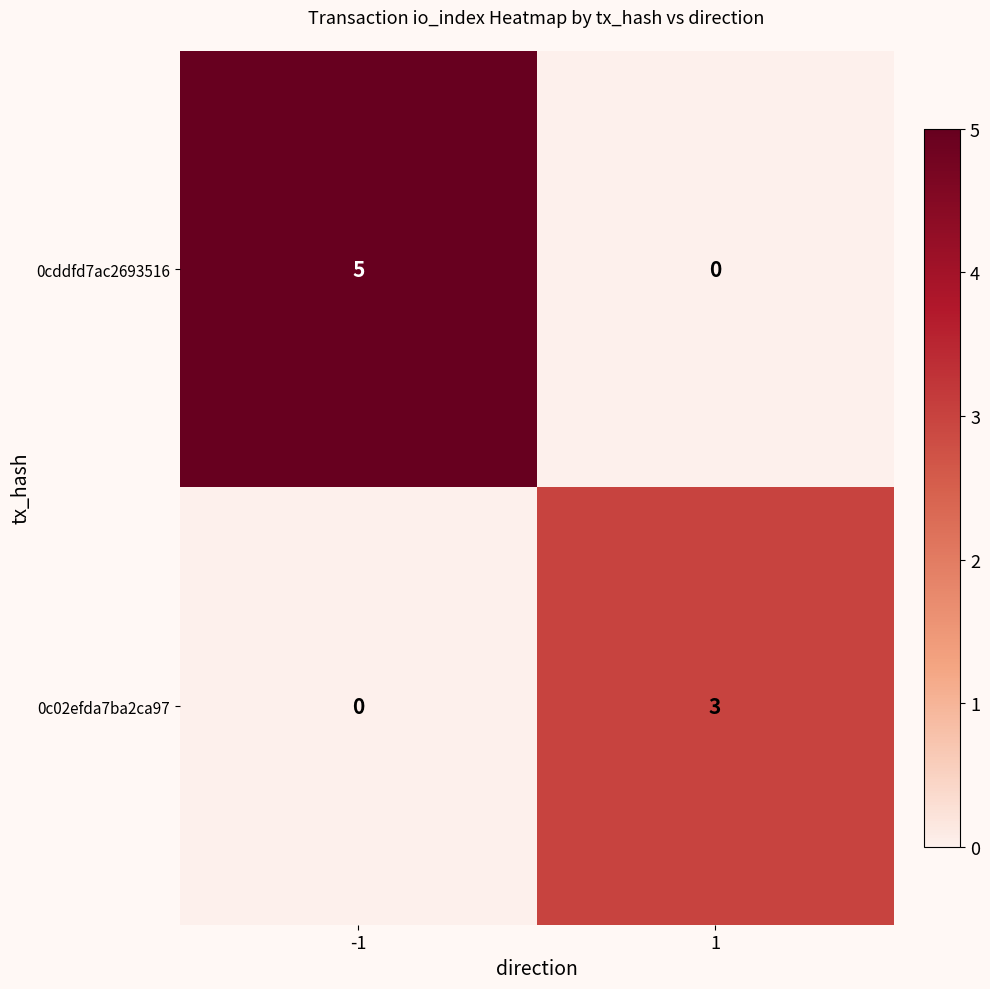

Is it true that 0c02efda7ba2ca97 equals 0 at -1?

True